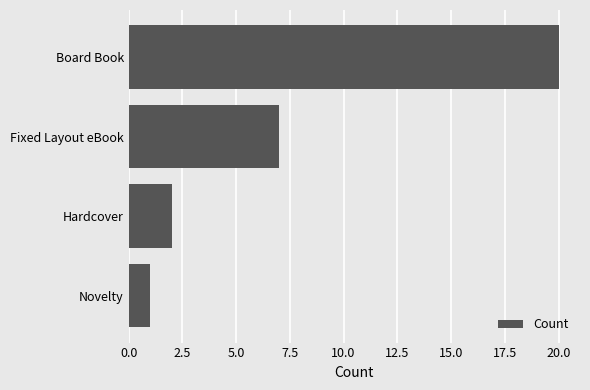

What is the label of the 1st bar from the top?

Board Book